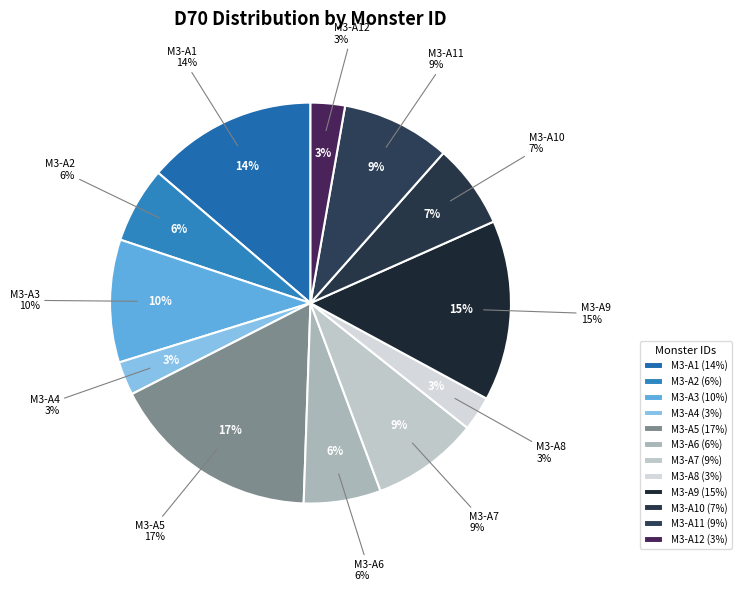

The M3-A9 slice represents 4% of the pie. True or false?

False